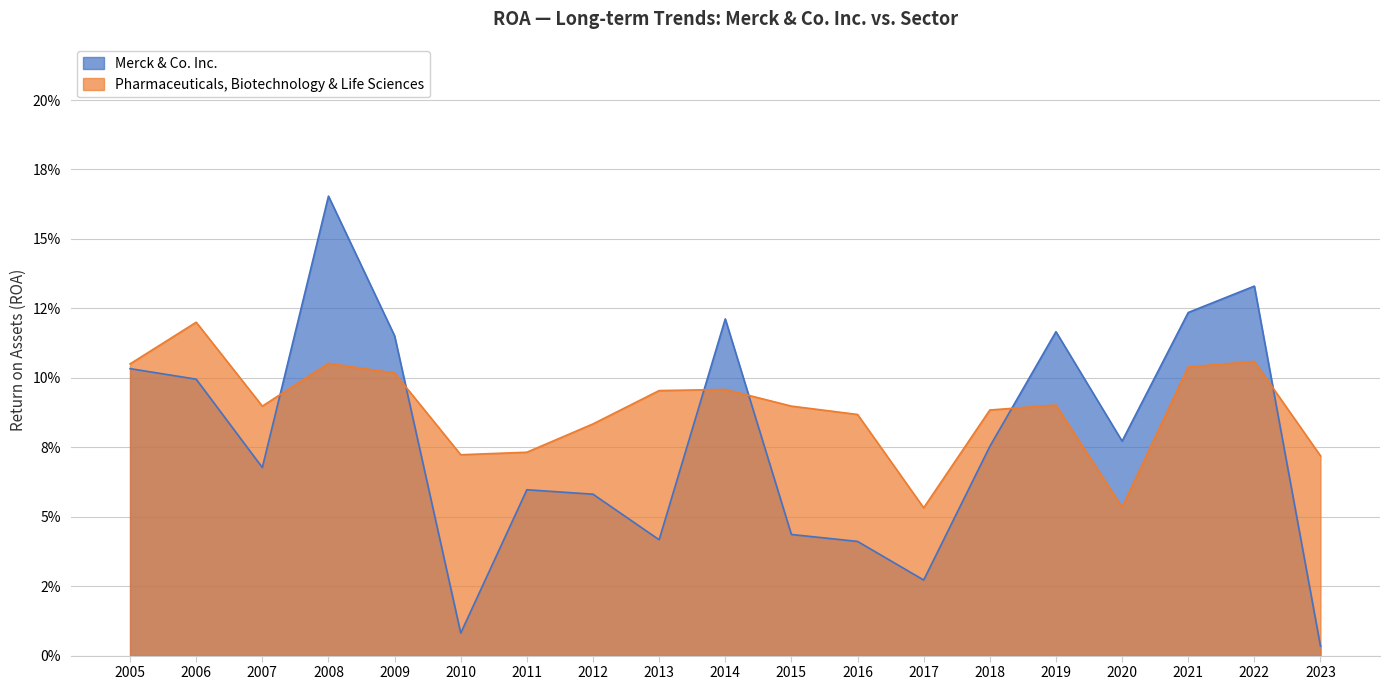

Reading left to right, list all the values displayed in this chart.

Merck & Co. Inc.: 2005=0.1	2006=0.1	2007=0.1	2008=0.2	2009=0.1	2010=0.0	2011=0.1	2012=0.1	2013=0.0	2014=0.1	2015=0.0	2016=0.0	2017=0.0	2018=0.1	2019=0.1	2020=0.1	2021=0.1	2022=0.1	2023=0.0
Pharmaceuticals, Biotechnology & Life Sciences: 2005=0.1	2006=0.1	2007=0.1	2008=0.1	2009=0.1	2010=0.1	2011=0.1	2012=0.1	2013=0.1	2014=0.1	2015=0.1	2016=0.1	2017=0.1	2018=0.1	2019=0.1	2020=0.1	2021=0.1	2022=0.1	2023=0.1